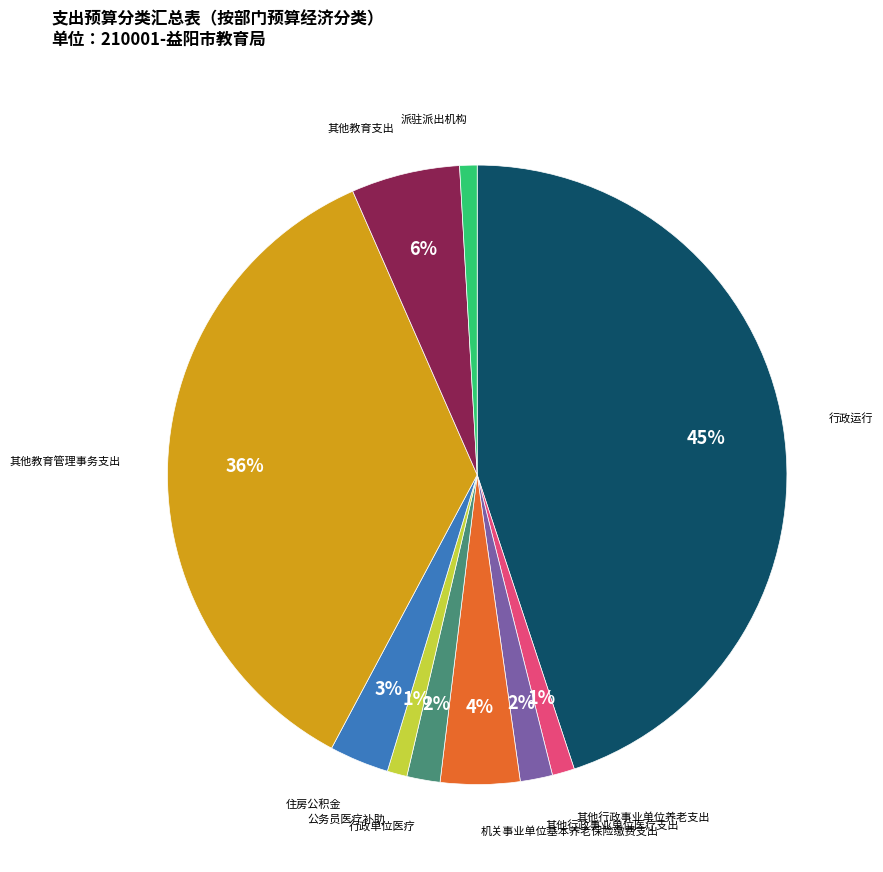

How many segments does this pie chart have?

10